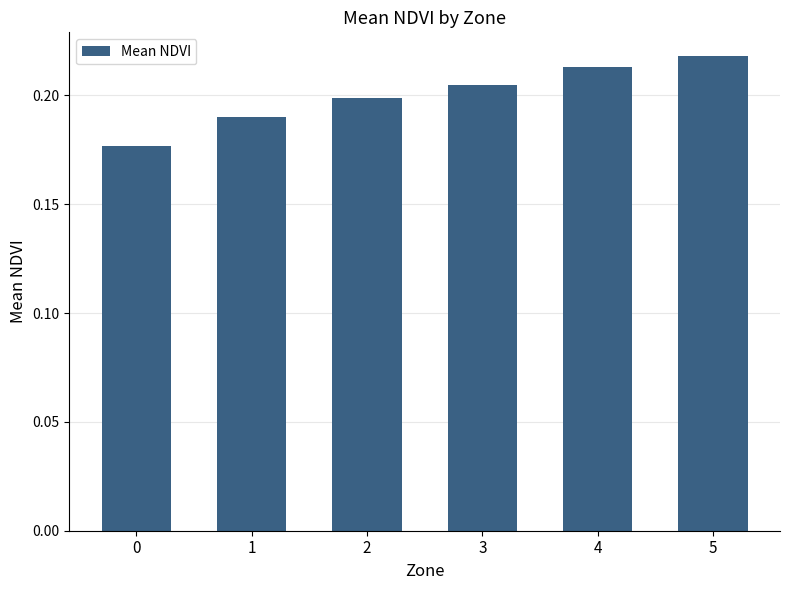

The chart shows a value of 0.3 at 0. True or false?

False